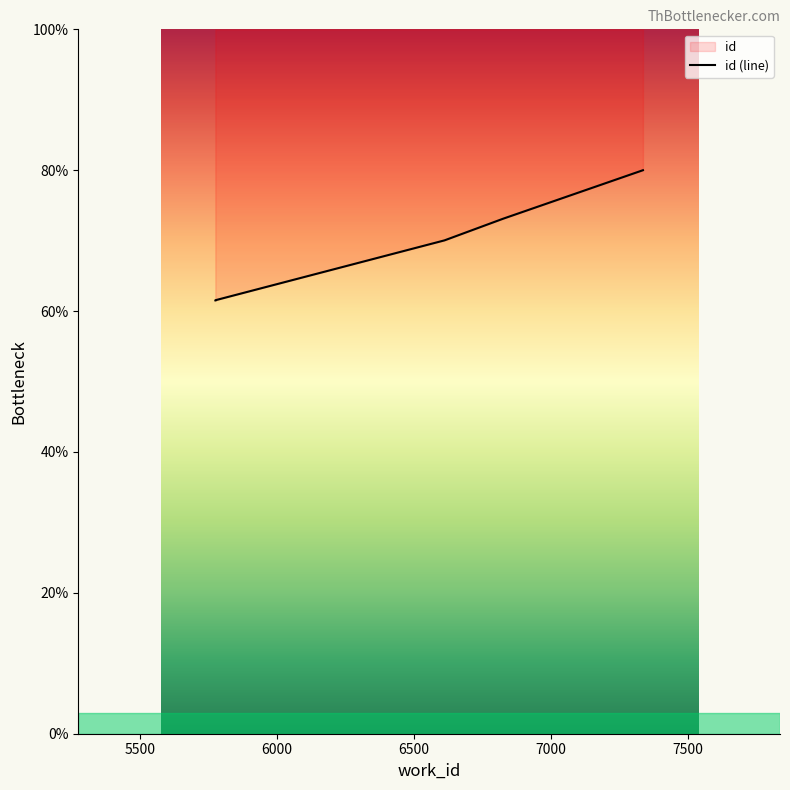

How many series are shown in this chart?

1